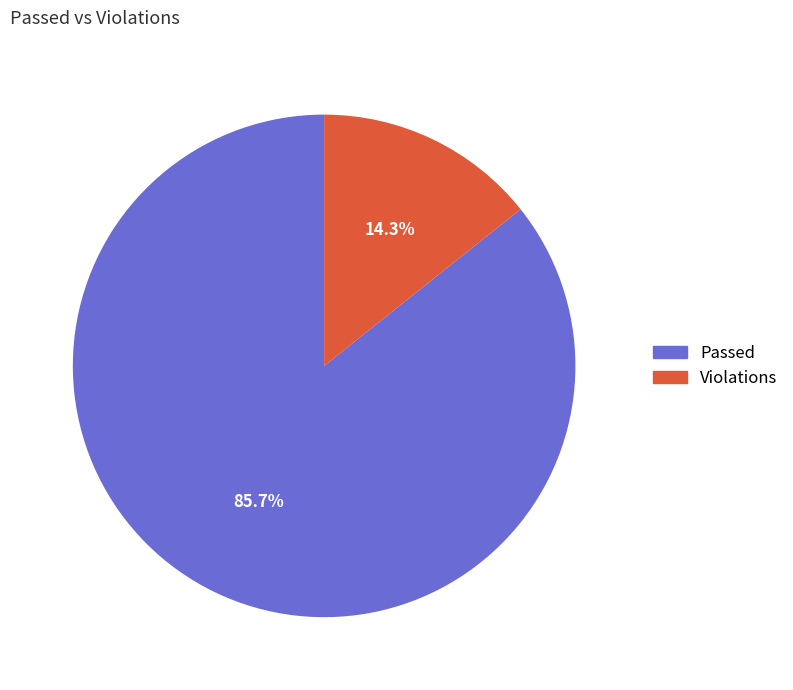

Is there a majority slice in this chart?

Yes